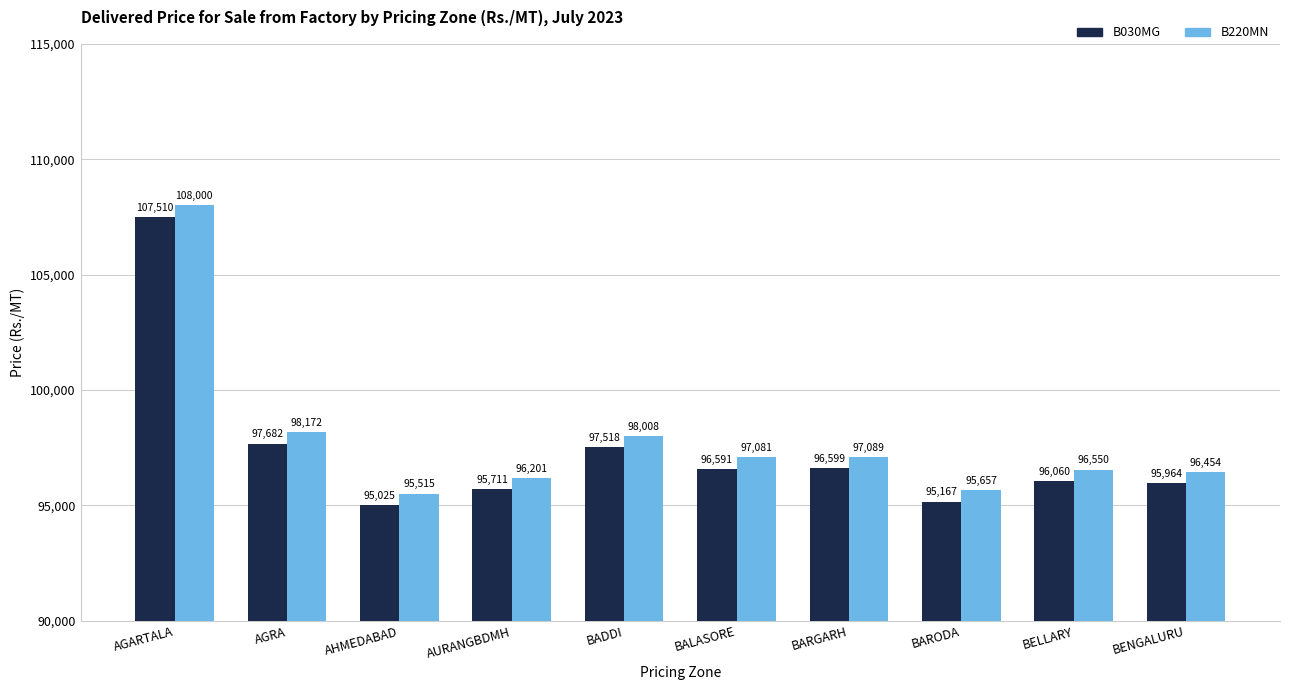

Is it true that B220MN equals 144950 at BADDI?

False